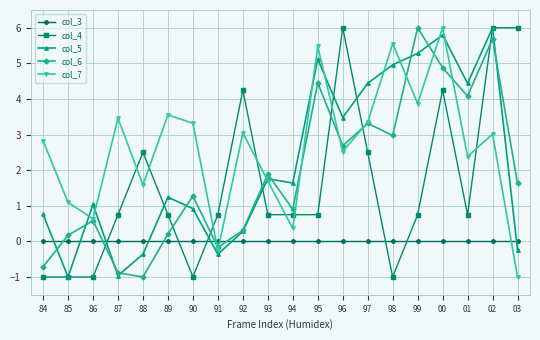

What is the difference between the highest and lowest values at 94?

1.6